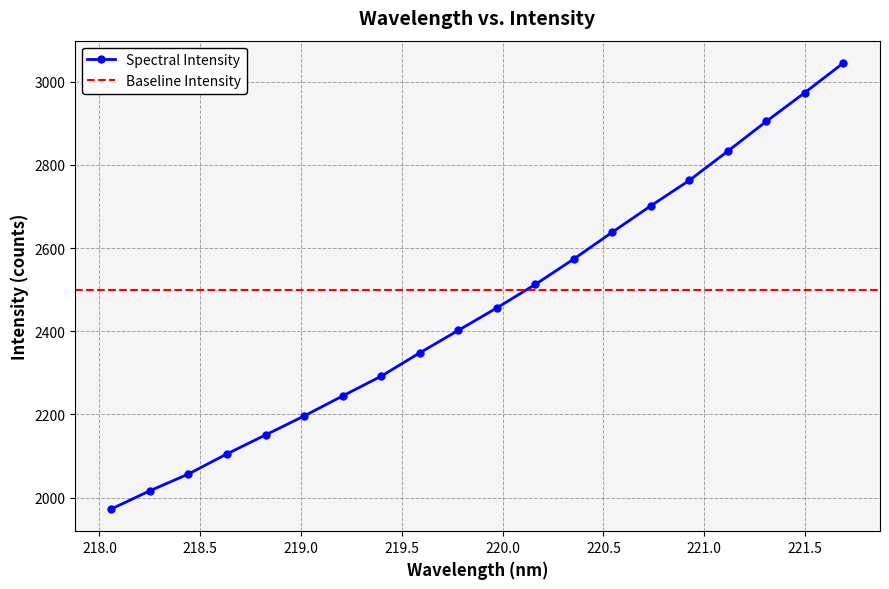

What is the minimum value for Spectral Intensity?

1972.7